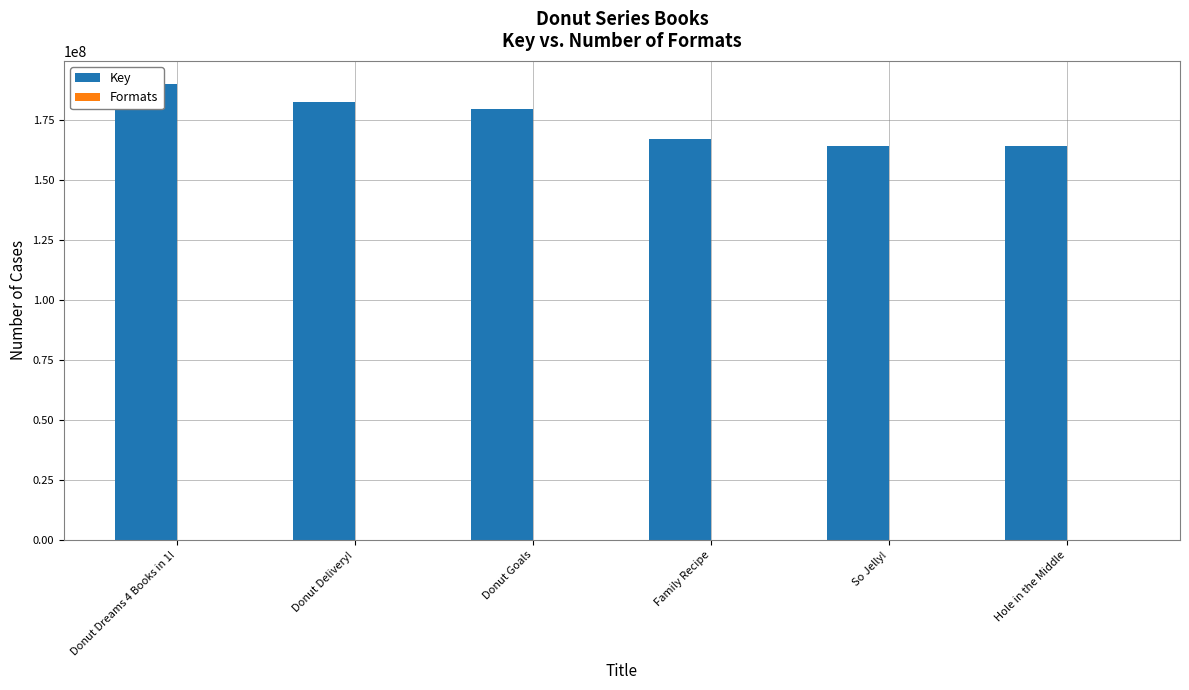

Reading right to left, what are all the values shown in this chart?

Key: 164353794	164358595	167341037	179506665	182424872	190207128
Formats: 3	3	3	3	3	1